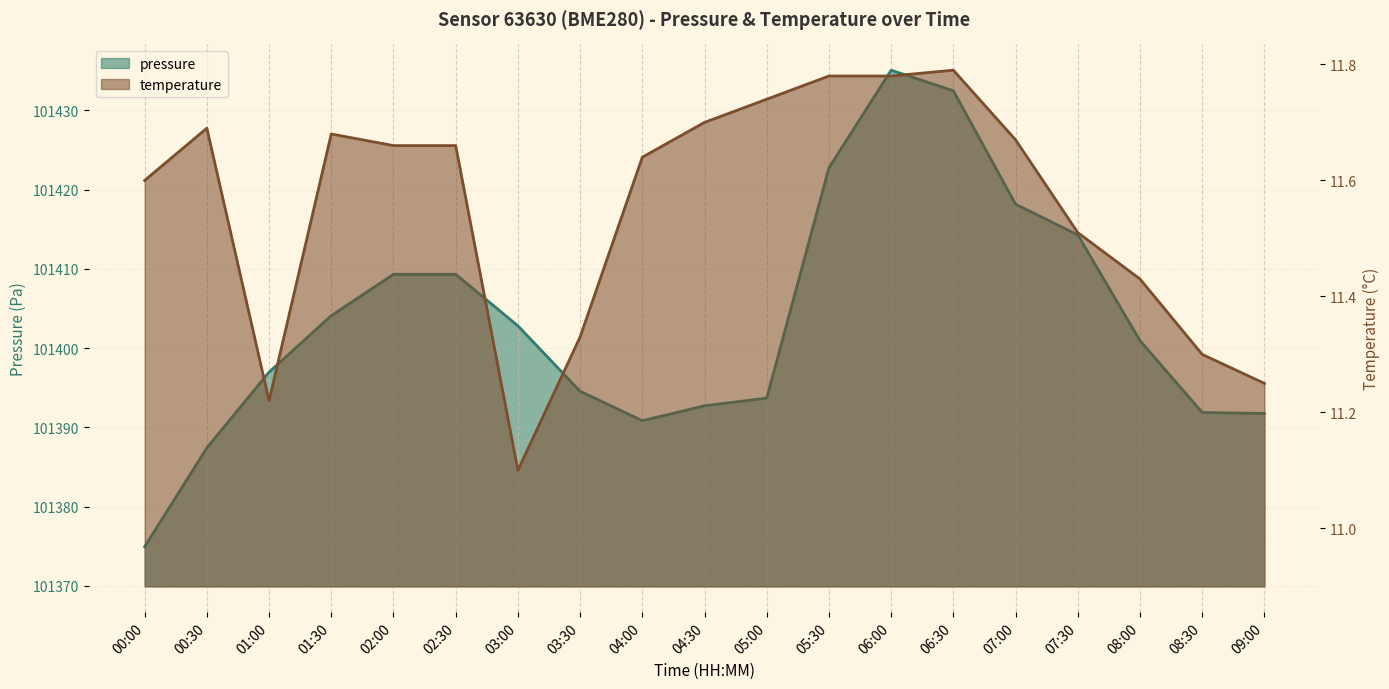

Is it true that pressure equals 65190.2 at 03:00?

False